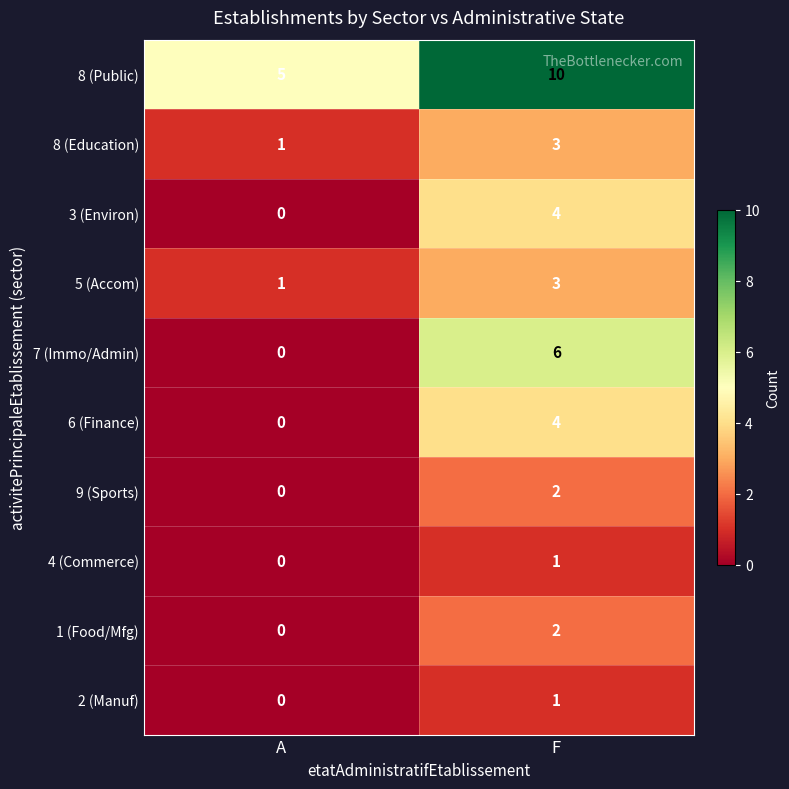

Which series changed the most between A and F?

7 (Immo/Admin)